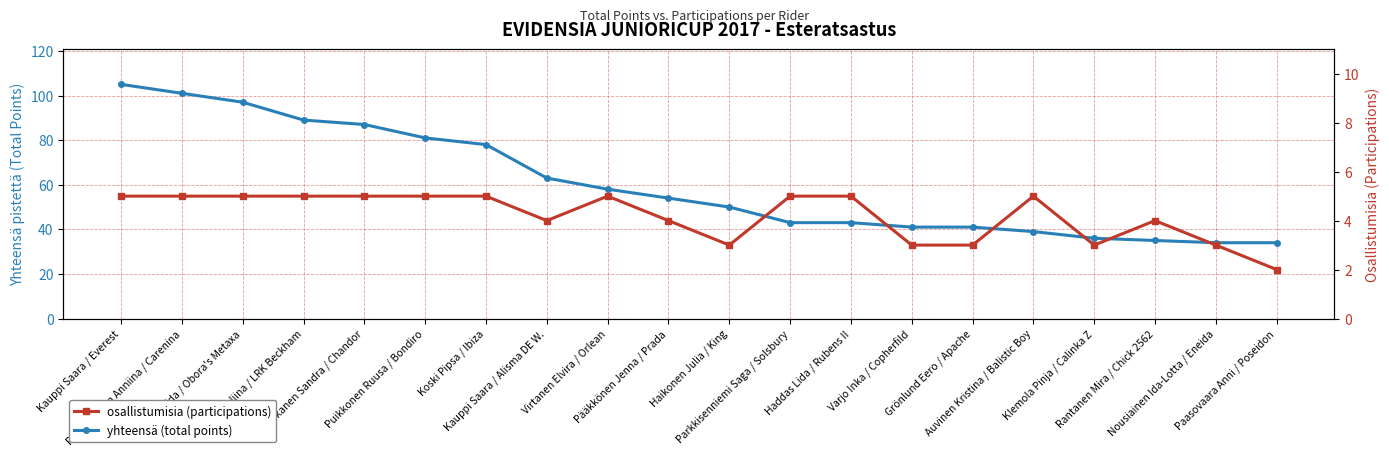

Where is the first local minimum for osallistumisia (participations)?

Kauppi Saara / Alisma DE W.